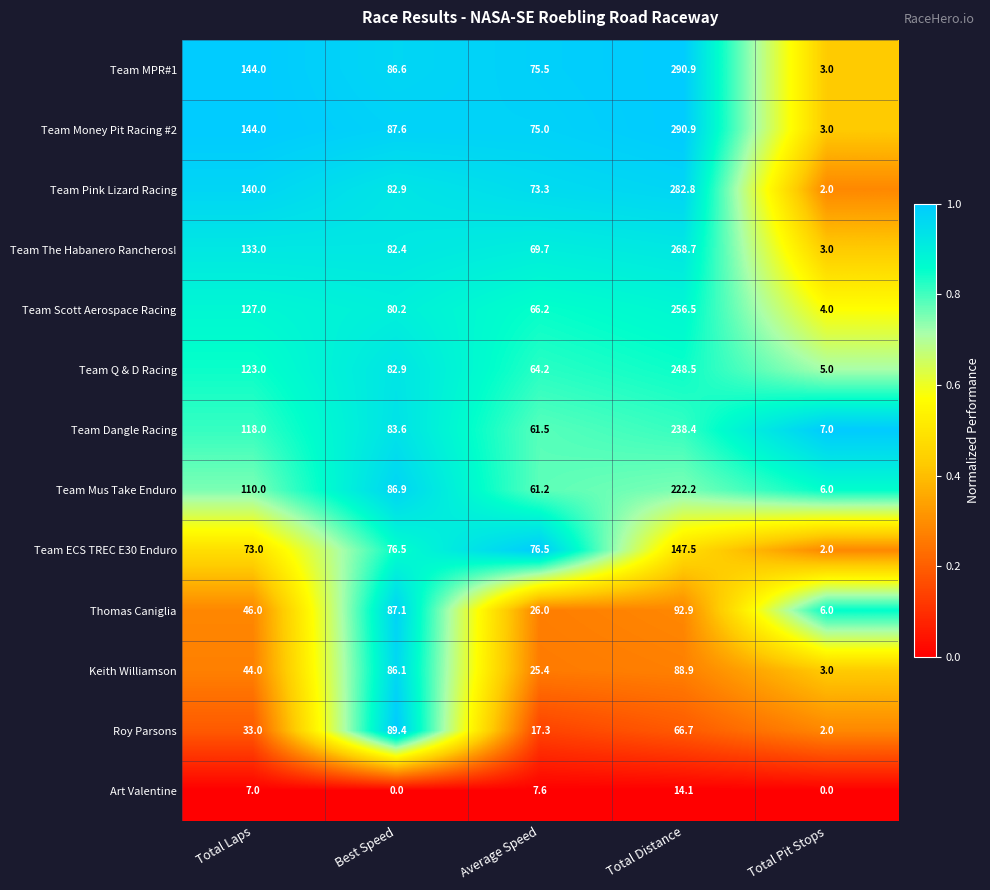

What is the maximum value for Team The Habanero Rancheros!?

268.7